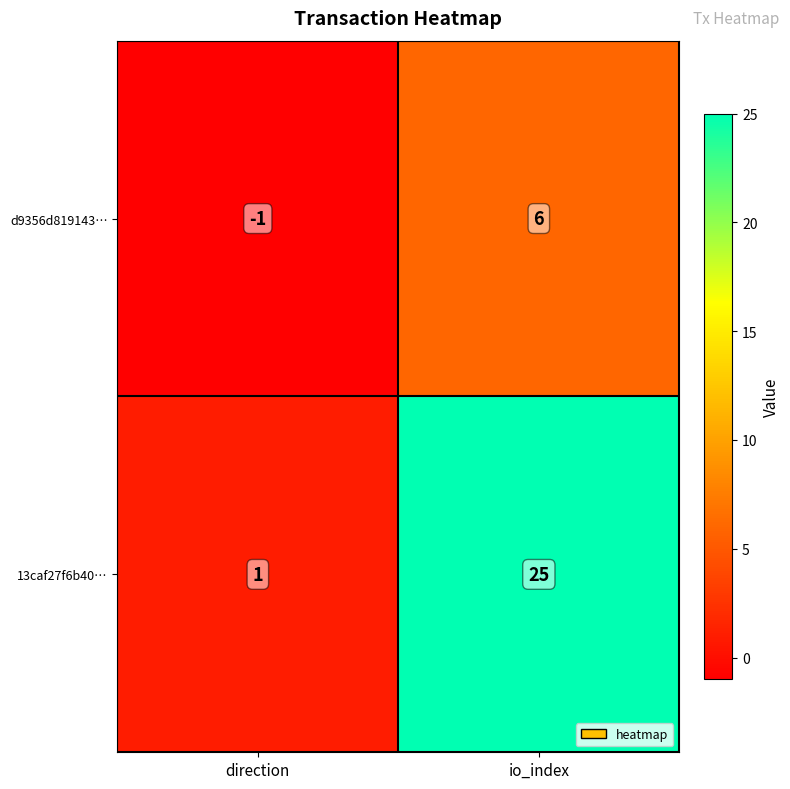

List the series in order of their overall mean, highest first.

13caf27f6b40…, d9356d819143…